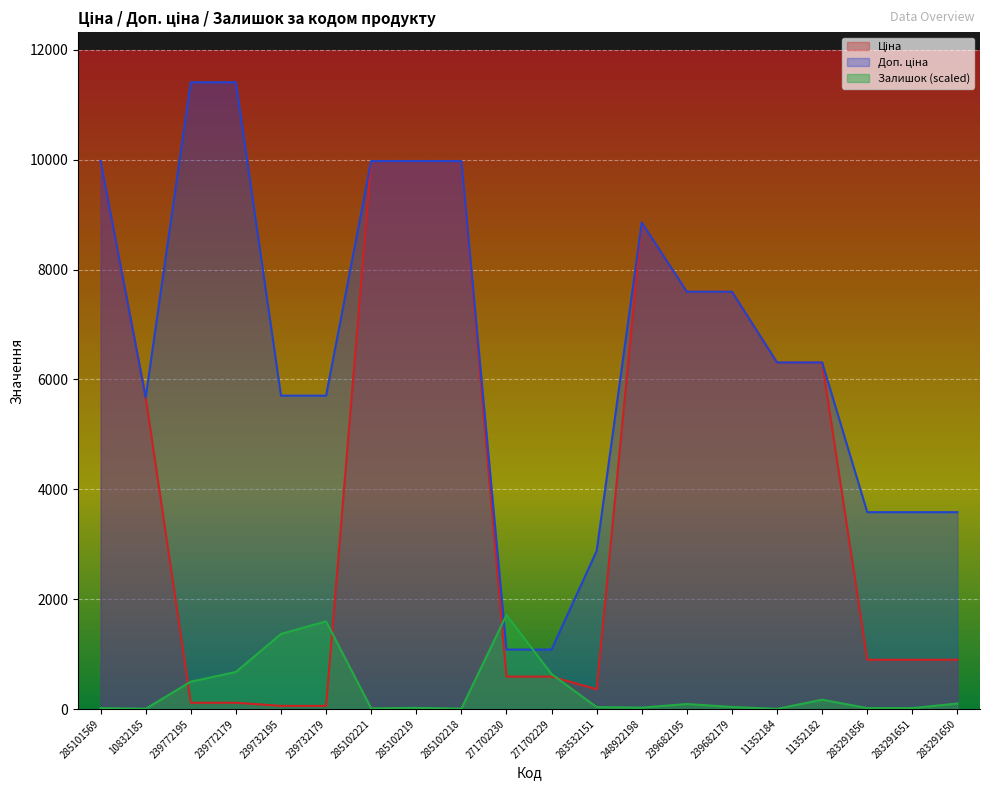

Which series has the largest total across all categories?

Доп. ціна